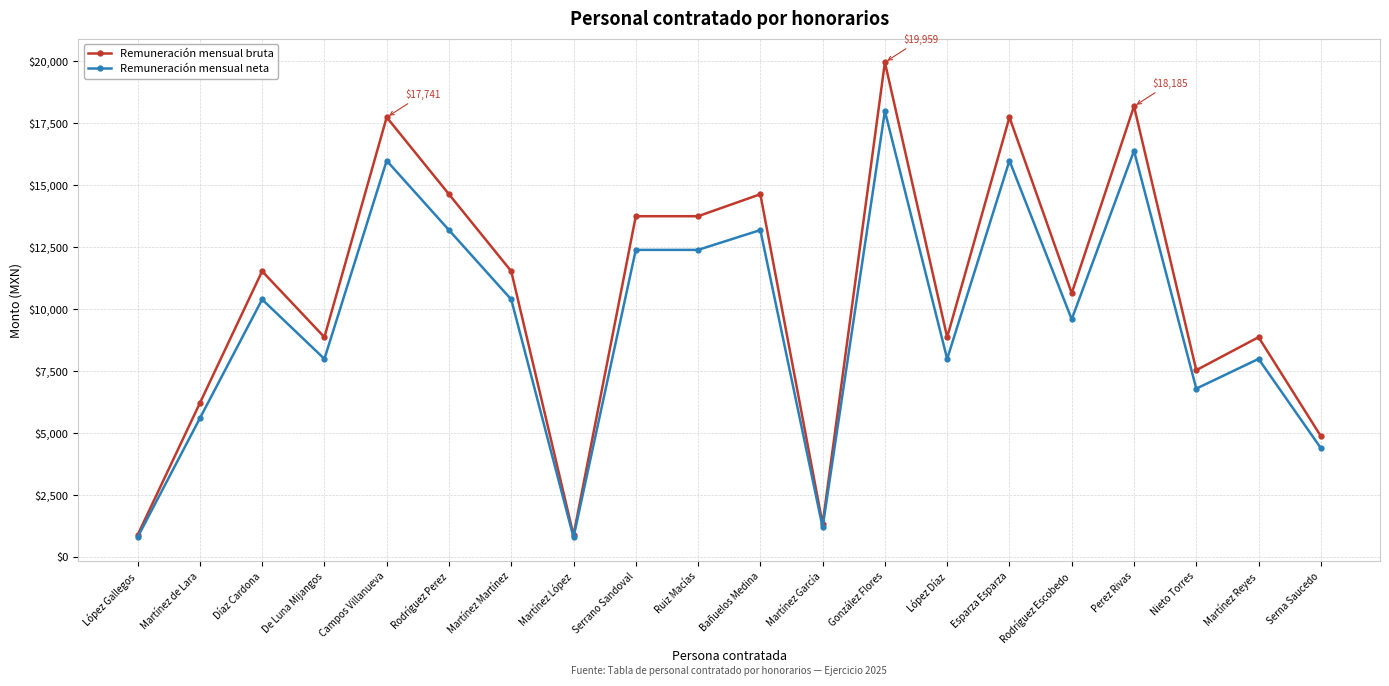

What position from the right is De Luna Mijangos?

17